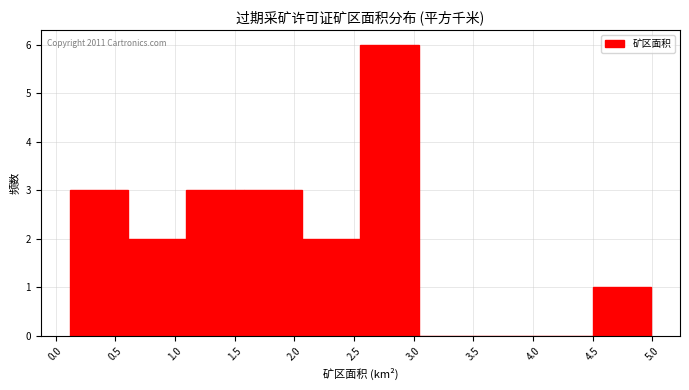

Which range on the x-axis has the tallest bar?

2.55 to 3.05